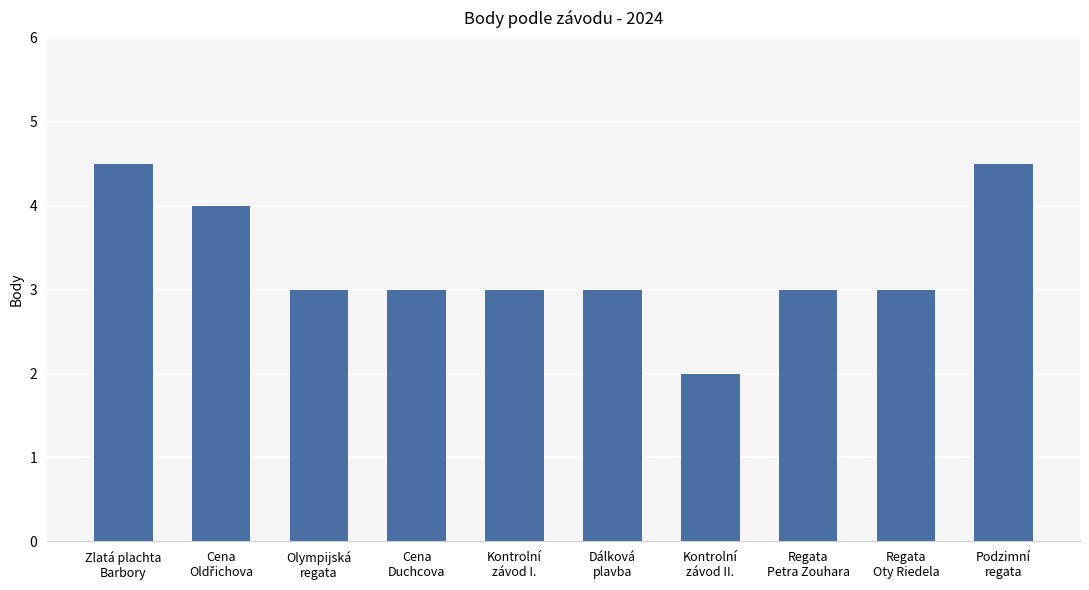

Which category has the lowest value across all series?

Kontrolní
závod II.